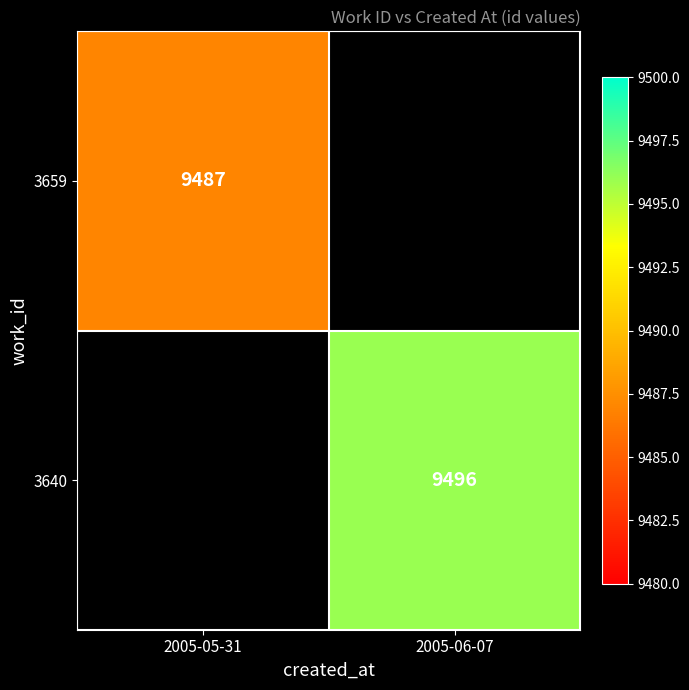

The 3640 series shows 9496 at 2005-06-07. True or false?

True